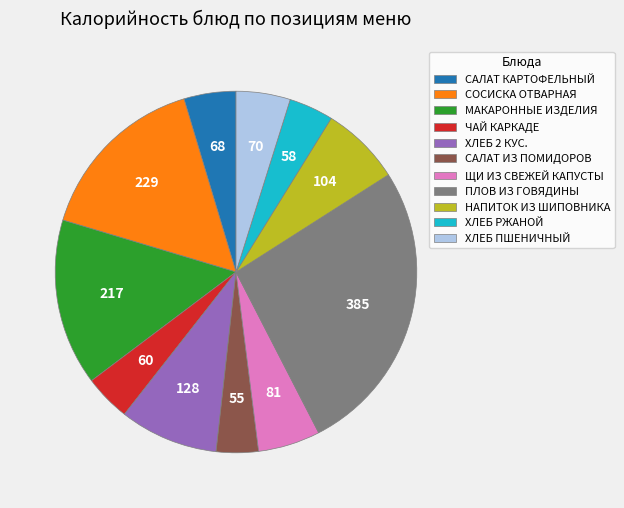

Count the number of slices in the pie.

11